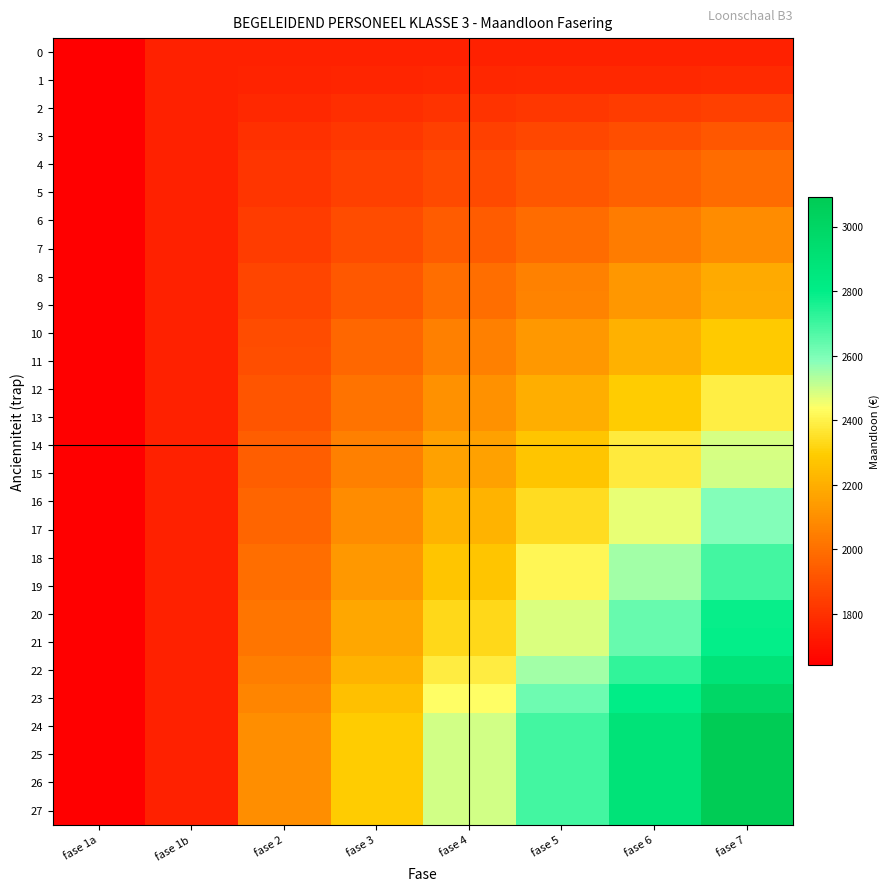

Which series has the widest spread of values?

27